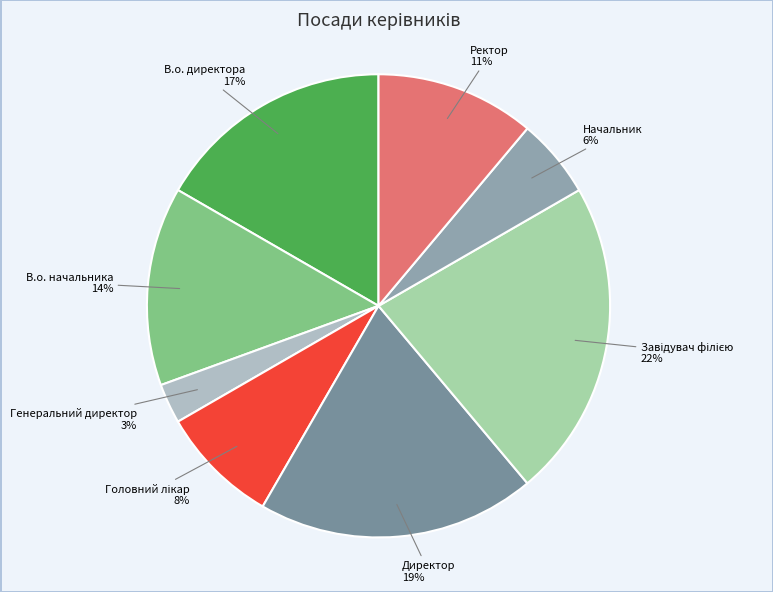

True or false: Начальник accounts for 6% of the total.

True